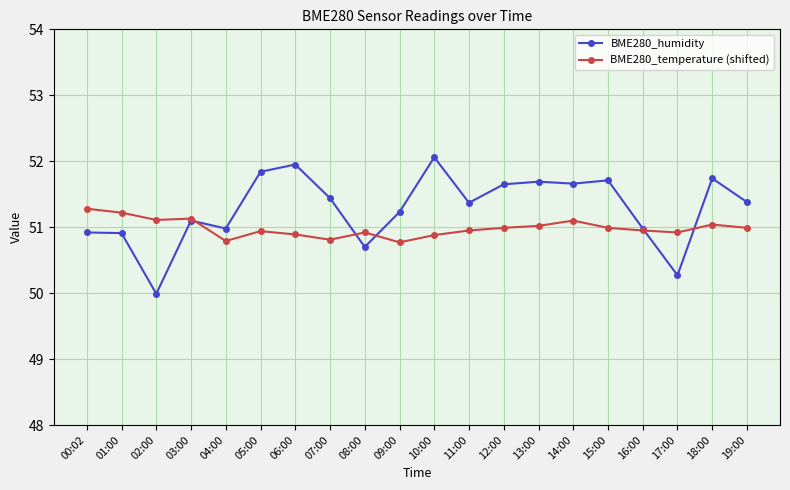

Which series has the widest spread of values?

BME280_humidity